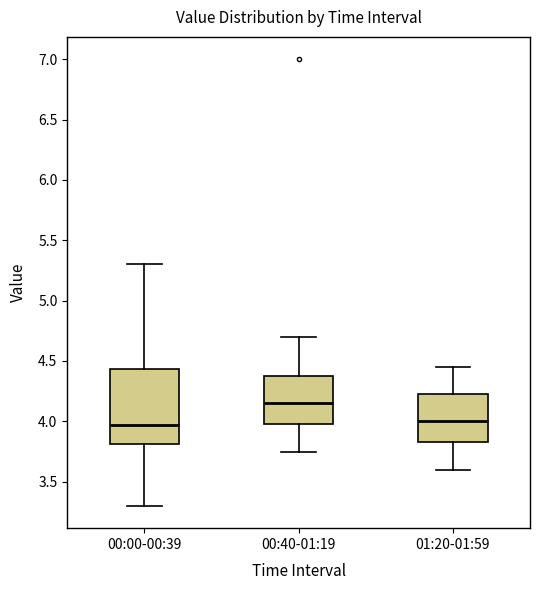

Reading left to right, transcribe this box plot: for each box, give where its median line is, the range the box spans, and where its two whiskers end, as read against the y-axis. The values are not printed on the chart, so give them approximately, as read against the axis.

00:00-00:39: median 3.95, box 3.80 to 4.45, whiskers 3.30 to 5.30
00:40-01:19: median 4.15, box 4.00 to 4.40, whiskers 3.75 to 4.70
01:20-01:59: median 4.00, box 3.85 to 4.25, whiskers 3.60 to 4.45